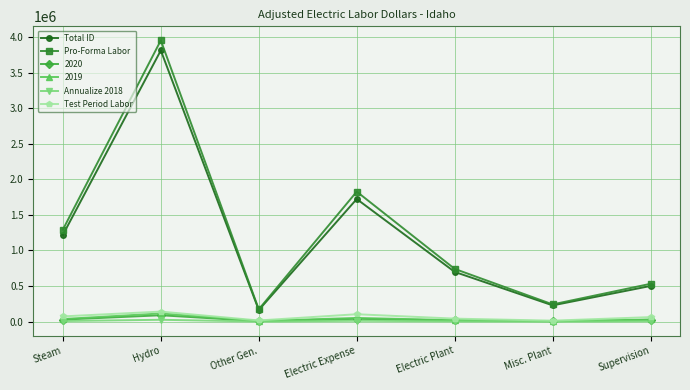

Is it true that Pro-Forma Labor equals 3952951 at Hydro?

True